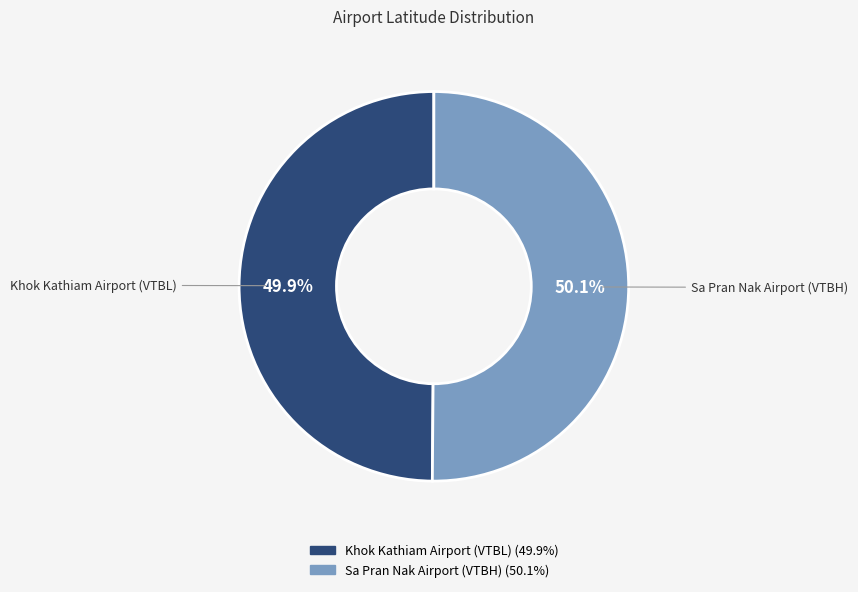

Is it true that Sa Pran Nak Airport (VTBH) is 39% of the pie?

False